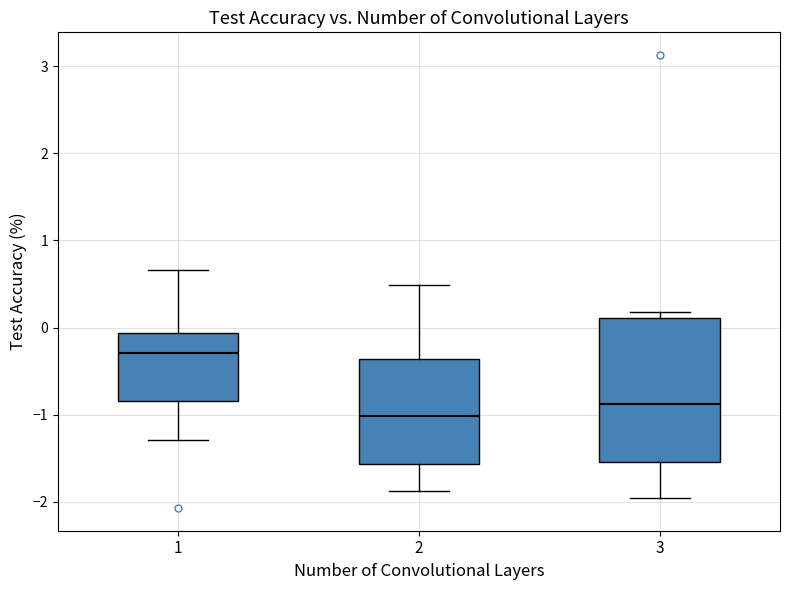

Which box has the highest median line?

1